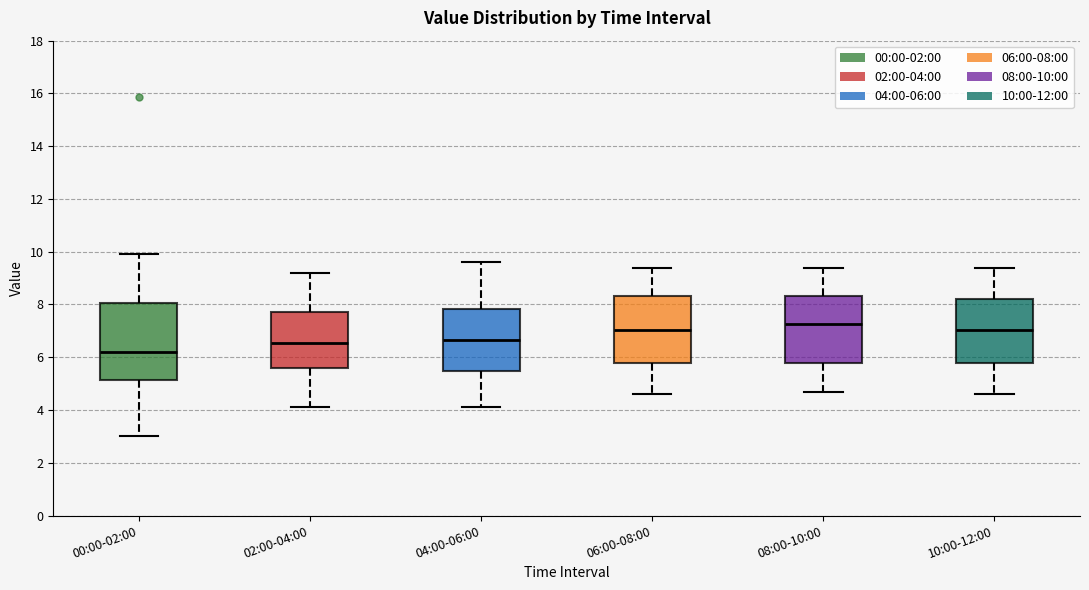

Where is the upper edge of the box for 02:00-04:00 on the y-axis? The values are not printed on the chart, so give them approximately, as read against the axis.

7.8